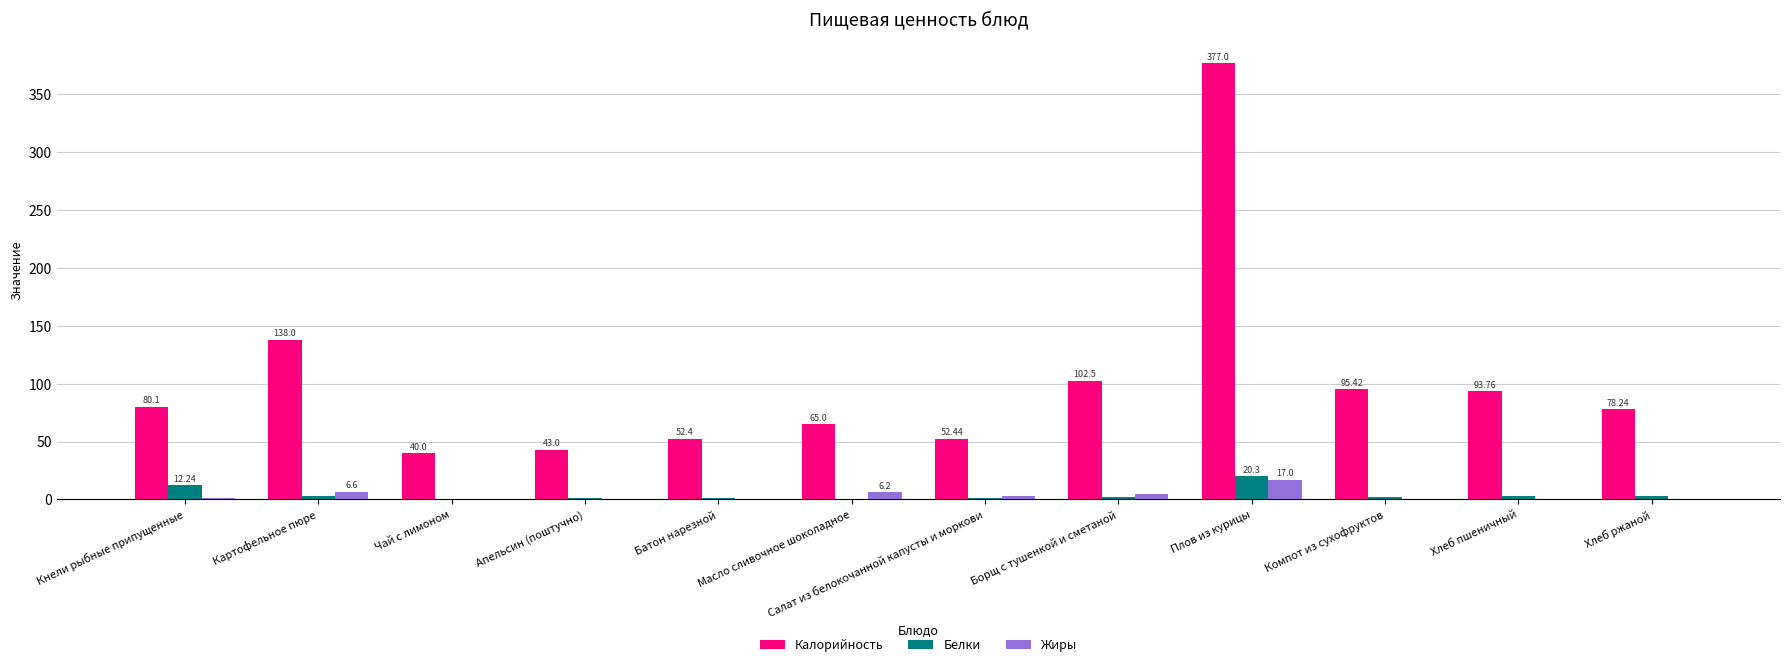

Which category has the highest value in the Белки series?

Плов из курицы